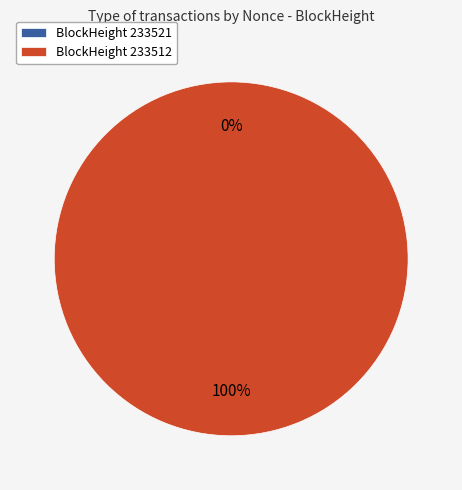

Rank the categories by value from lowest to highest.

233521, 233512